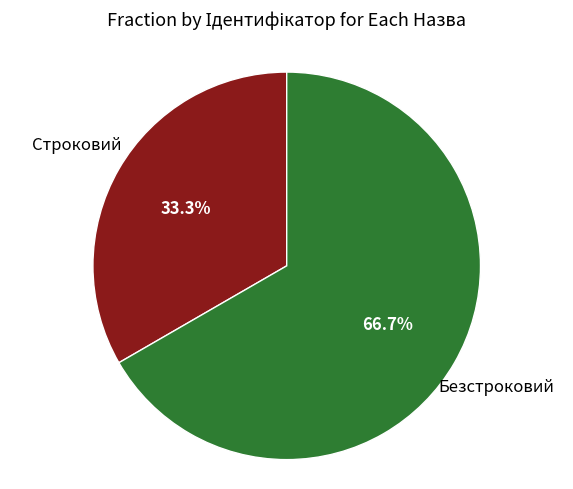

Does any single category account for the majority?

Yes